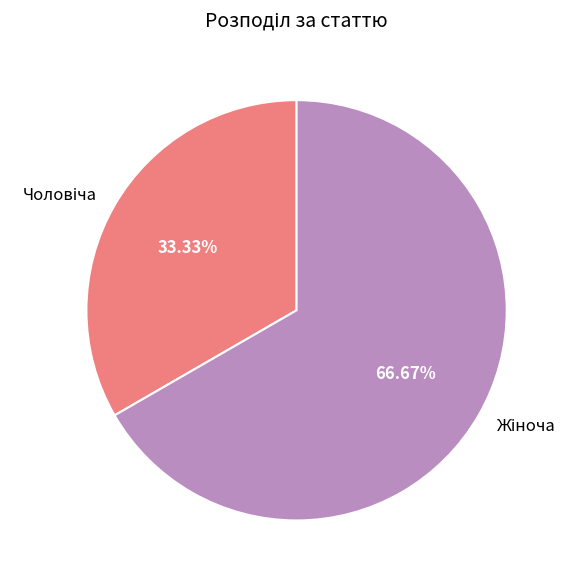

Is there a majority slice in this chart?

Yes